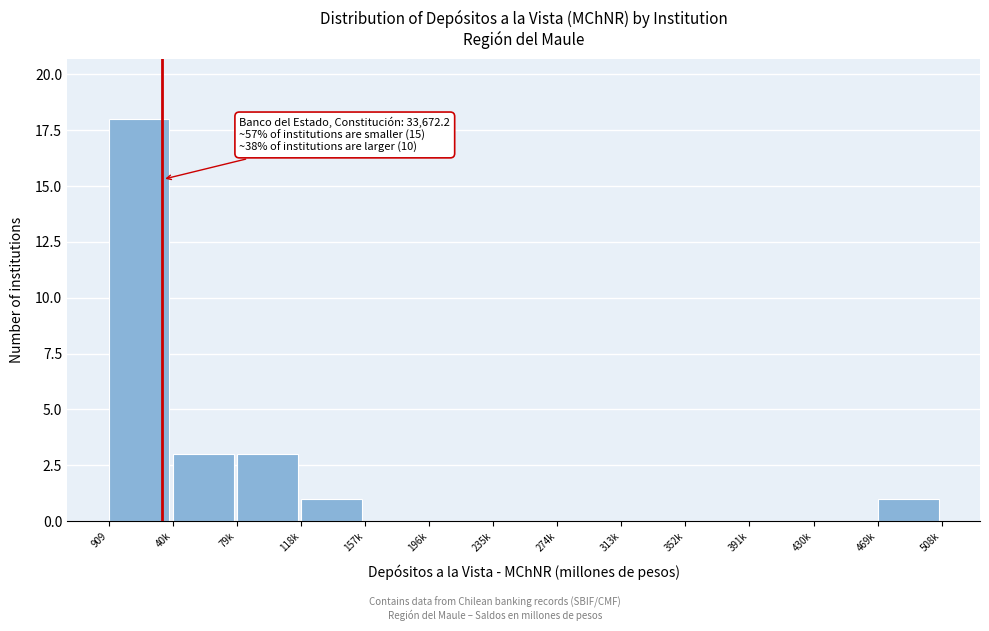

Reading right to left, what are all the values shown in this chart?

469k=1	430k=0	391k=0	352k=0	313k=0	274k=0	235k=0	196k=0	157k=0	118k=1	79k=3	40k=3	909=18